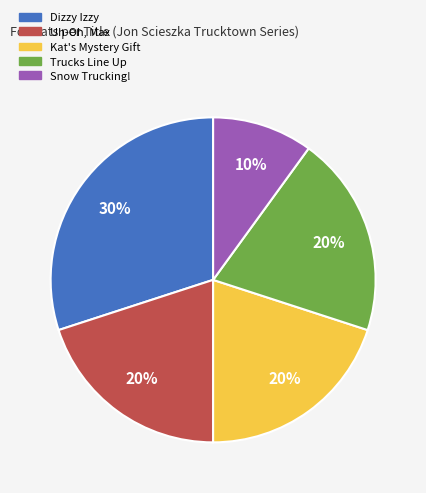

How many segments does this pie chart have?

5